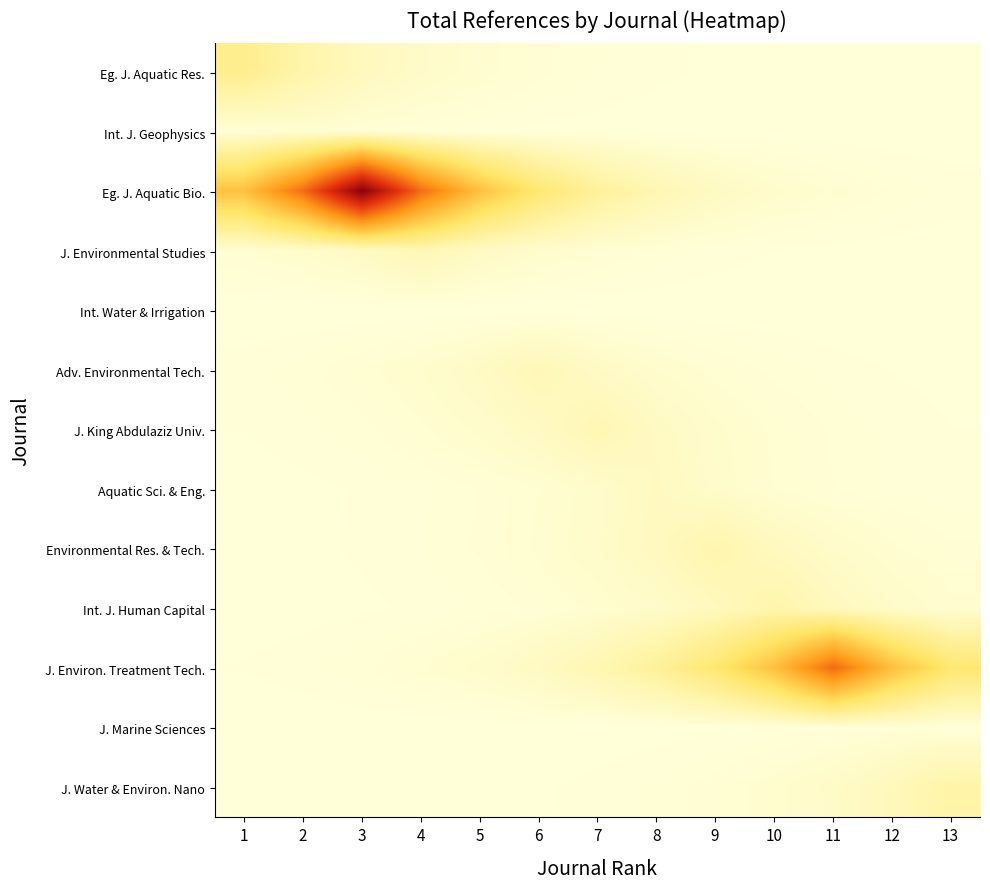

Which category has the highest value across all series?

3